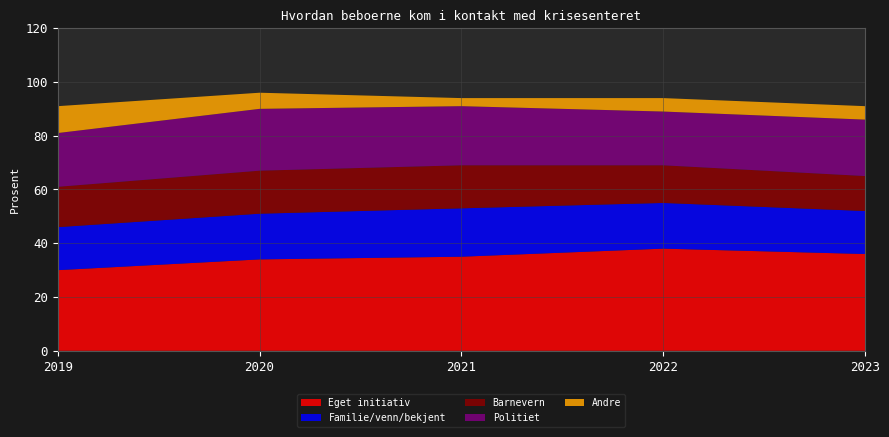

Reading left to right, what are all the values shown in this chart?

Eget initiativ: 2019=30	2020=34	2021=35	2022=38	2023=36
Familie/venn/bekjent: 2019=16	2020=17	2021=18	2022=17	2023=16
Barnevern: 2019=15	2020=16	2021=16	2022=14	2023=13
Politiet: 2019=20	2020=23	2021=22	2022=20	2023=21
Andre: 2019=10	2020=6	2021=3	2022=5	2023=5